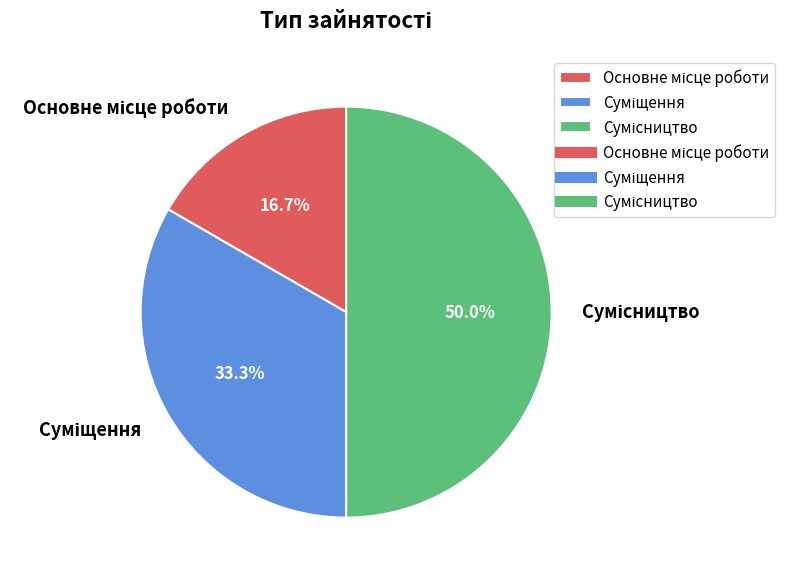

Combined, what portion of the pie is Сумісництво and Основне місце роботи?

66.7%